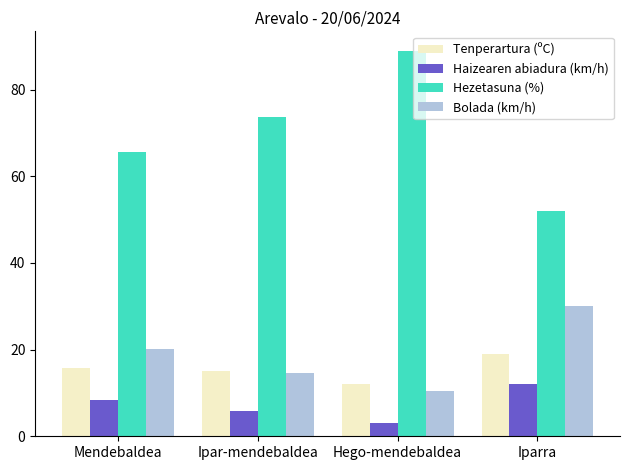

How many data points in Hezetasuna (%) are less than 73?

2